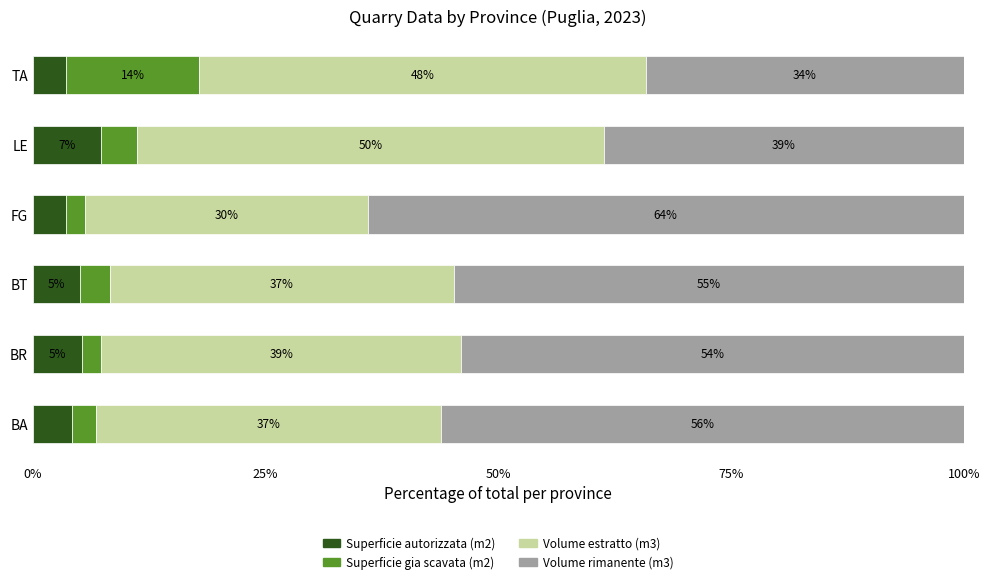

How many distinct data groups are displayed?

4